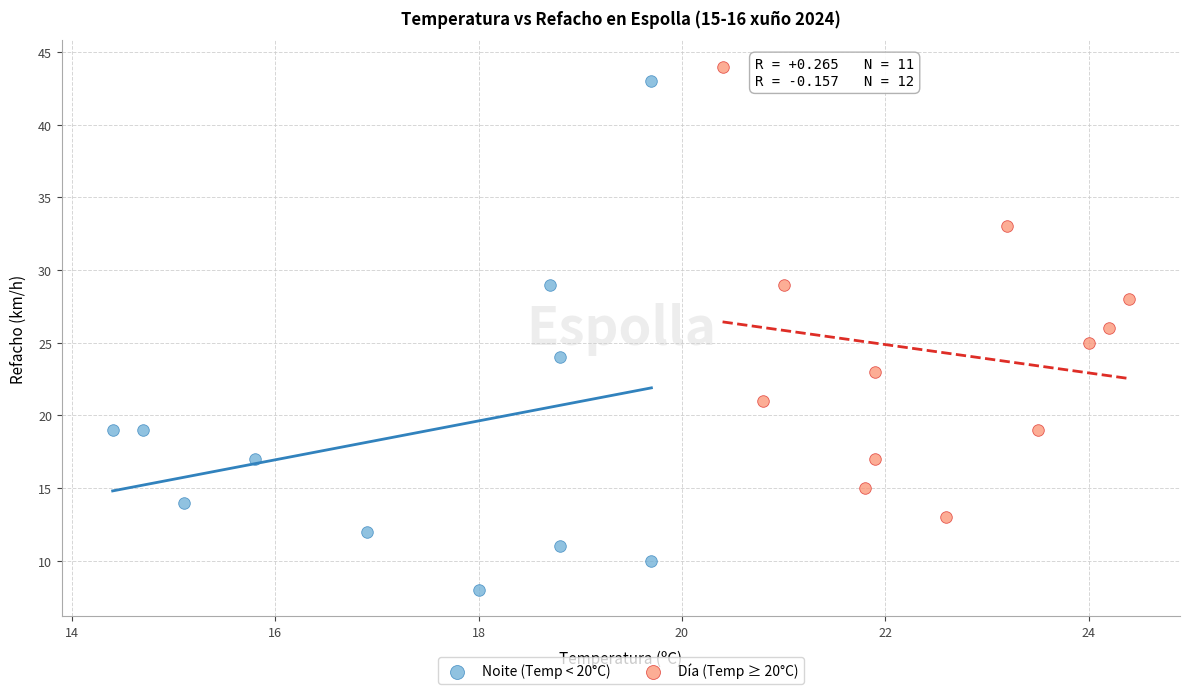

Which series contains the lowest Y value?

Noite (Temp < 20°C)